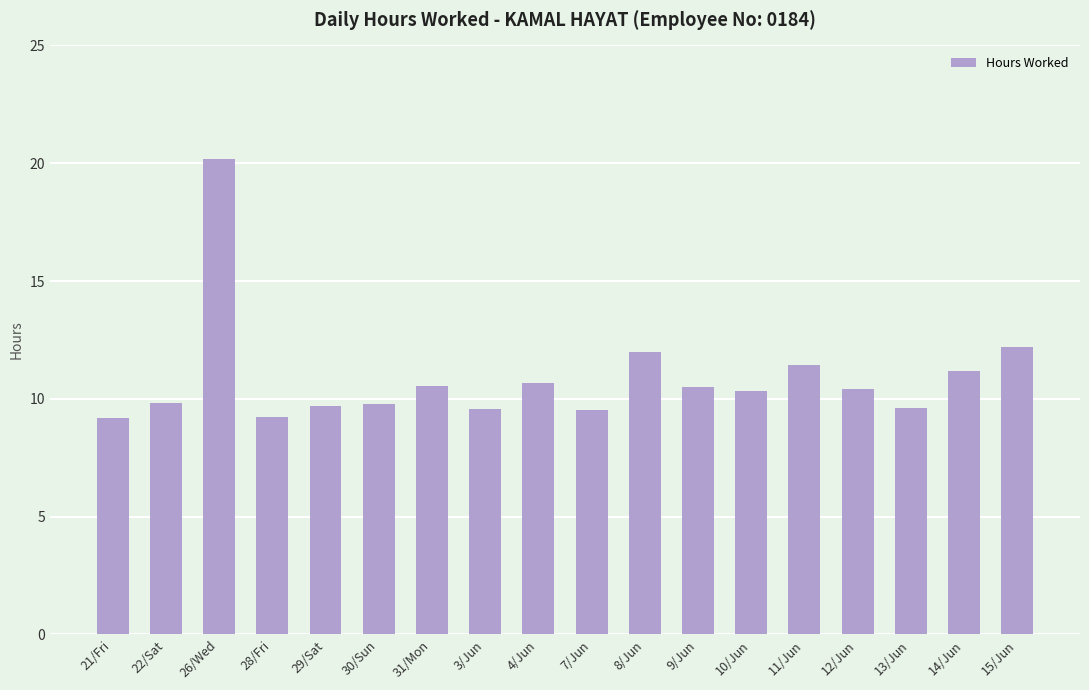

Read the value at 31/Mon.

10.5